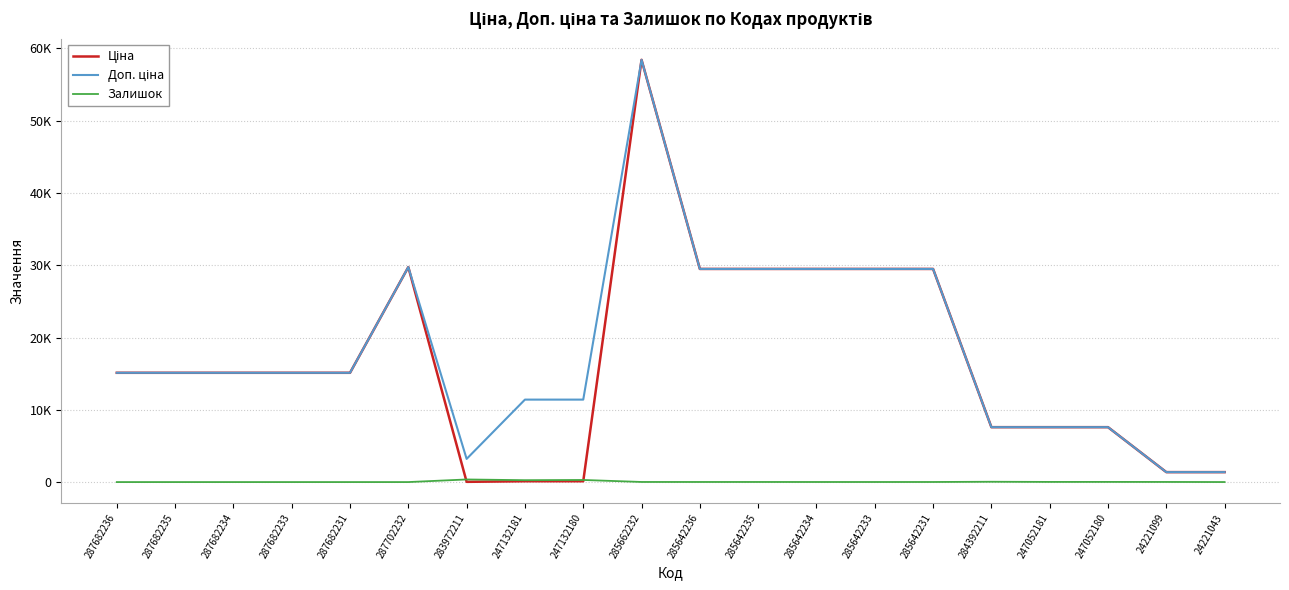

At which category does Залишок reach its first local peak?

283972211